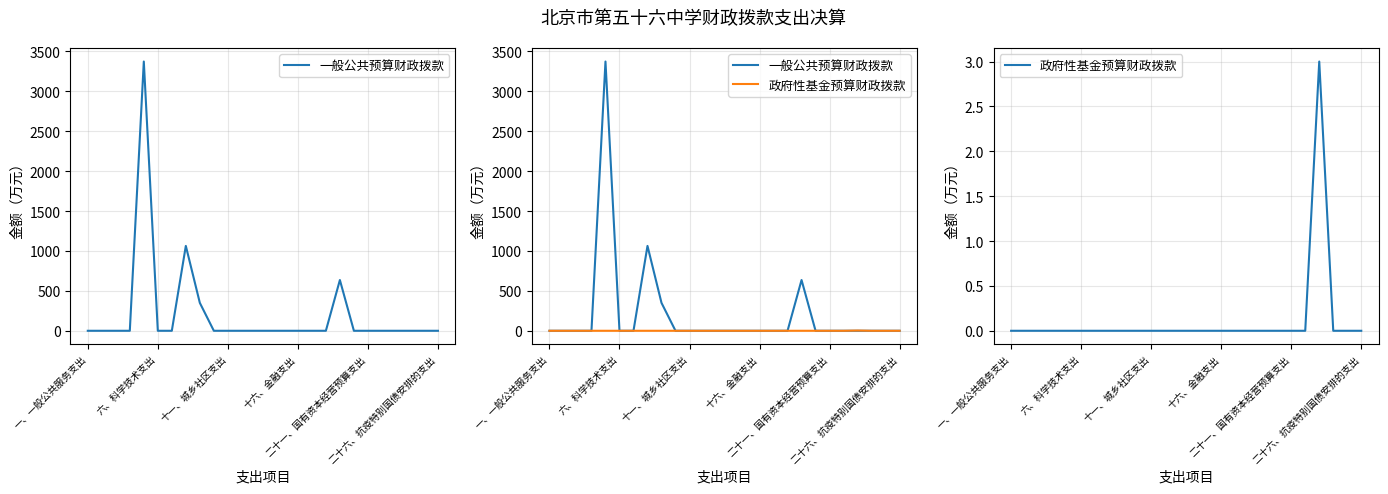

At which category does 政府性基金预算财政拨款 reach its first local peak?

22